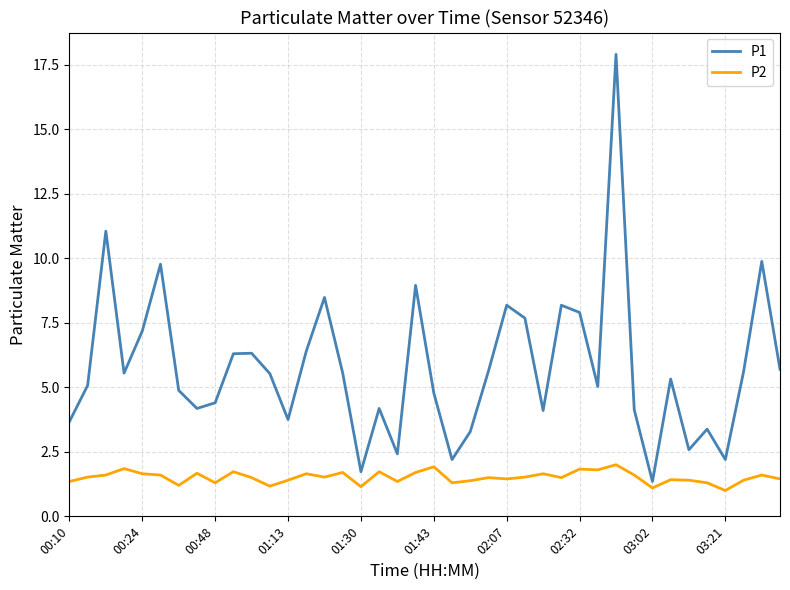

Which series has the widest spread of values?

P1